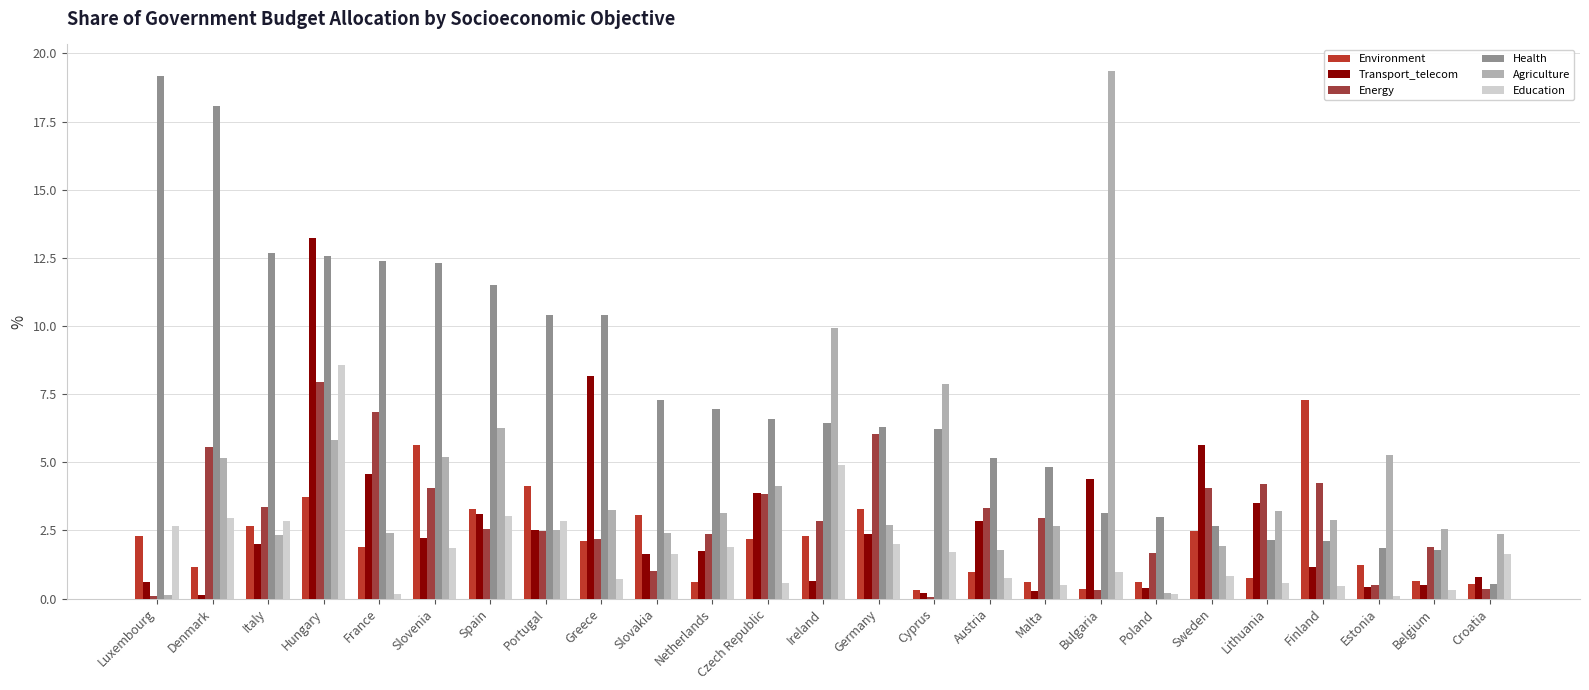

True or false: Environment has a value of 4.1 at Portugal.

True